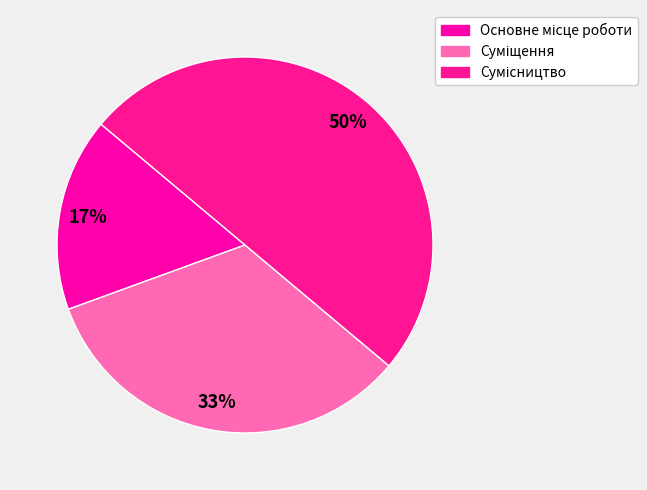

What percentage is NOT represented by Сумісництво?

50.0%